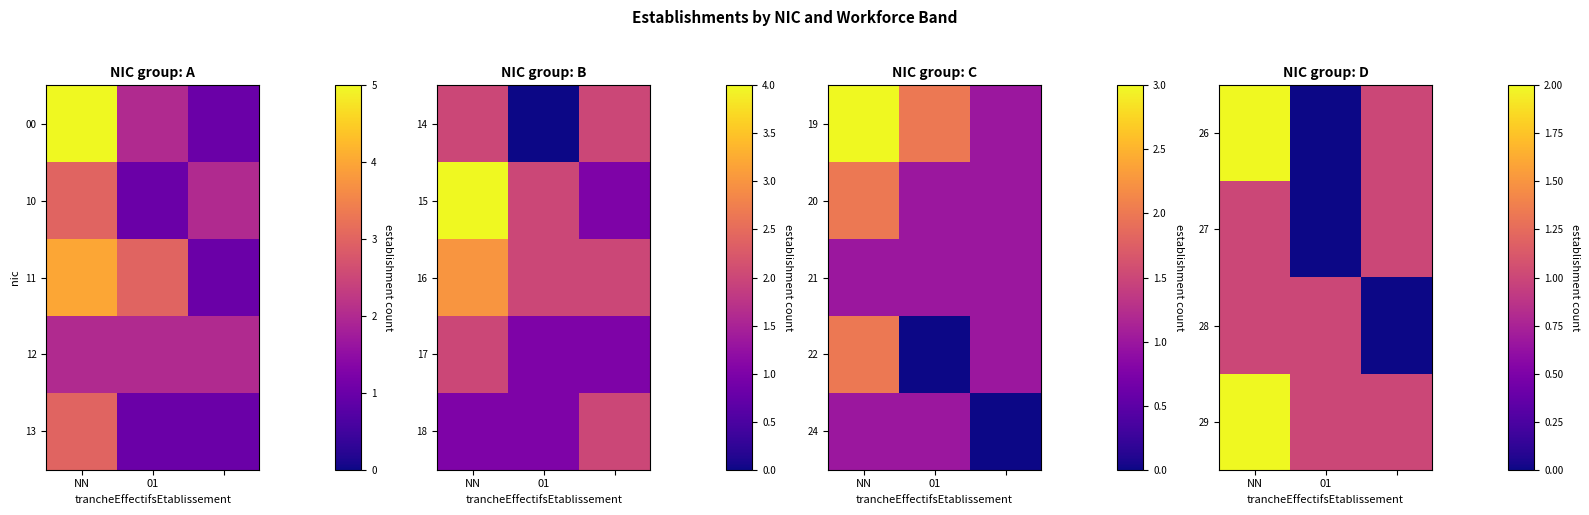

Between NN and 2, which is larger?

NN